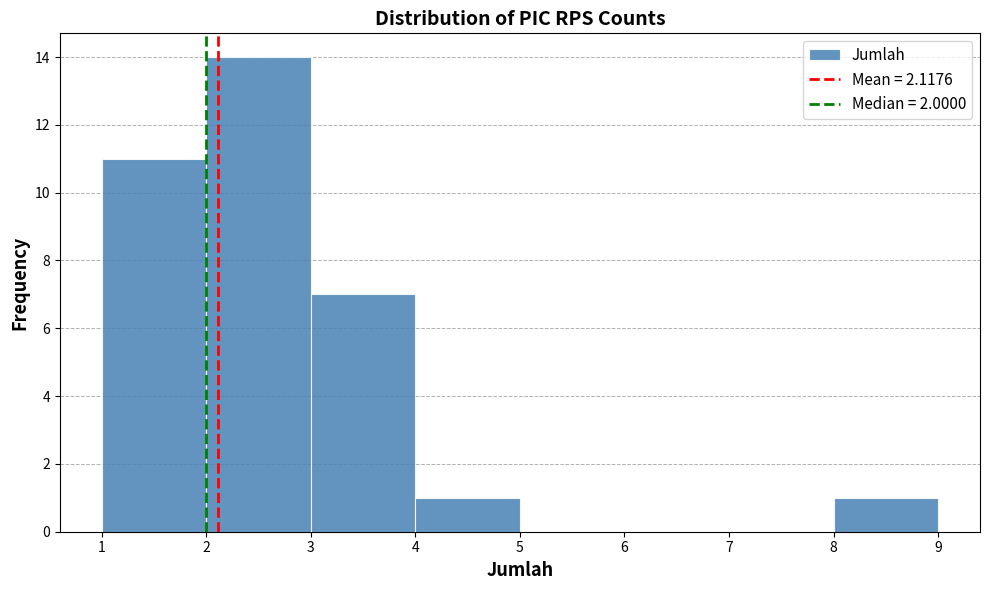

Reading left to right, list every bar in this chart as the range it spans on the x-axis followed by its height. The values are not printed on the chart, so give them approximately, as read against the axis.

1 to 2: 11
2 to 3: 14
3 to 4: 7
4 to 5: 1
5 to 6: 0
6 to 7: 0
7 to 8: 0
8 to 9: 1